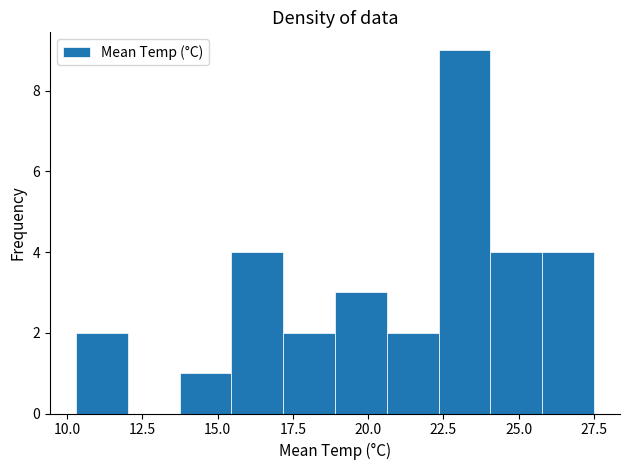

Around what value on the x-axis is the tallest bar? Give the approximate position of its centre, as read against the axis.

23.0